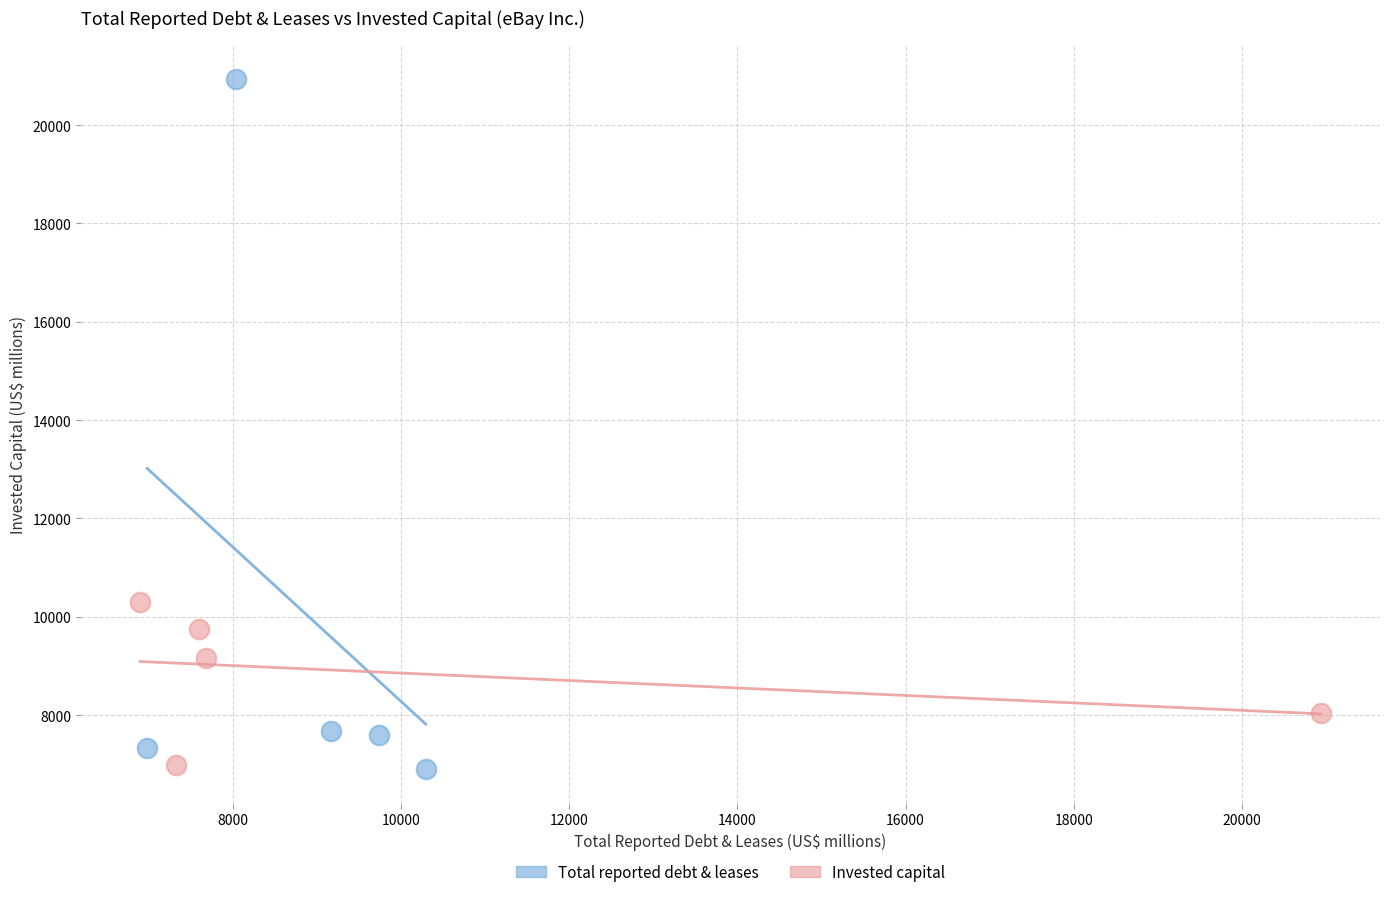

Which series has the largest Y range (max minus min)?

Total reported debt & leases